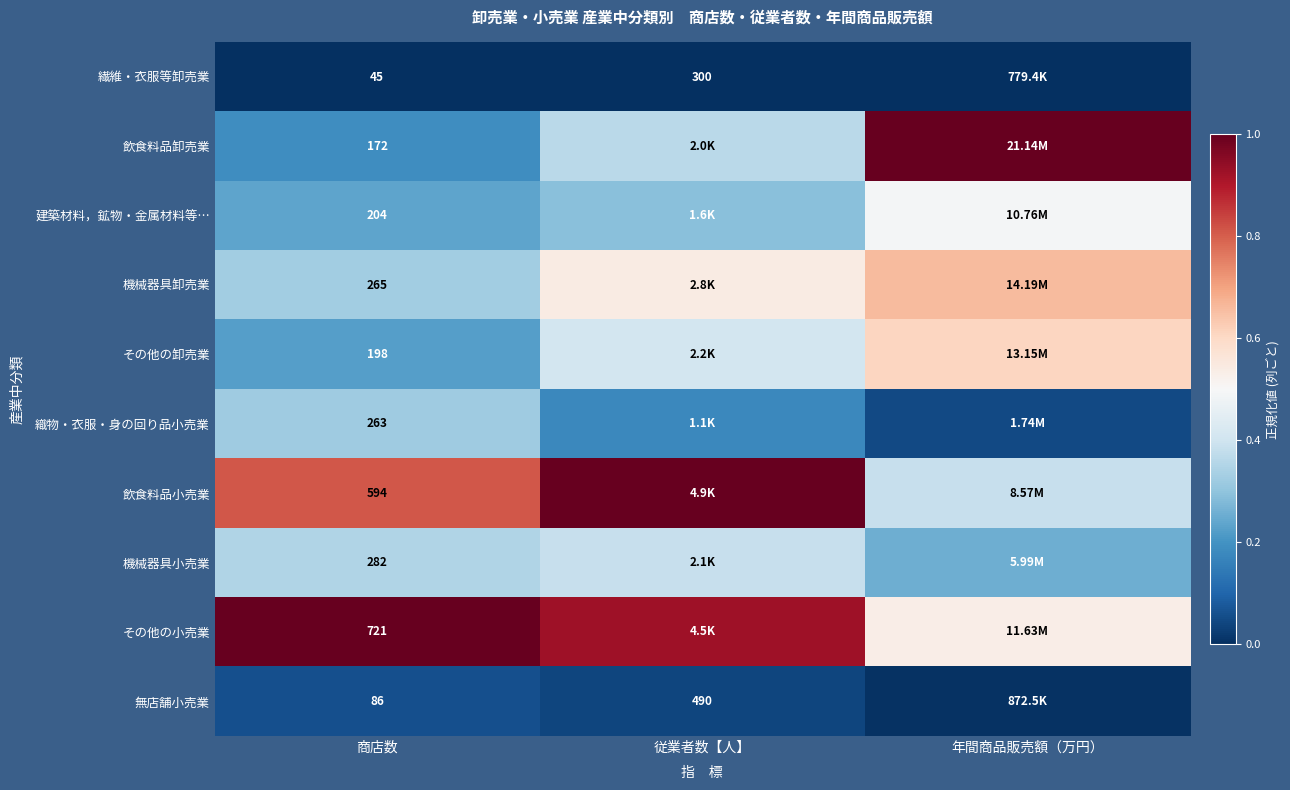

Between 年間商品販売額（万円） and 商店数, which is larger?

年間商品販売額（万円）